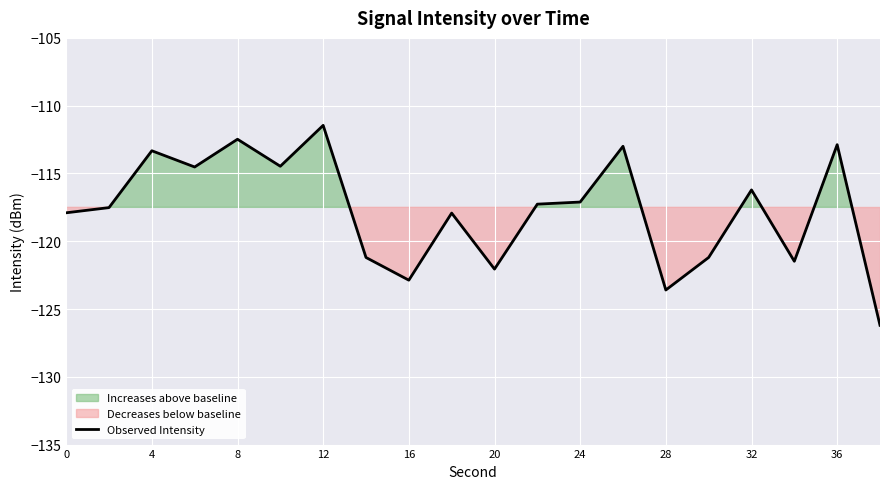

True or false: there are more than 2 points higher than both neighbors.

True